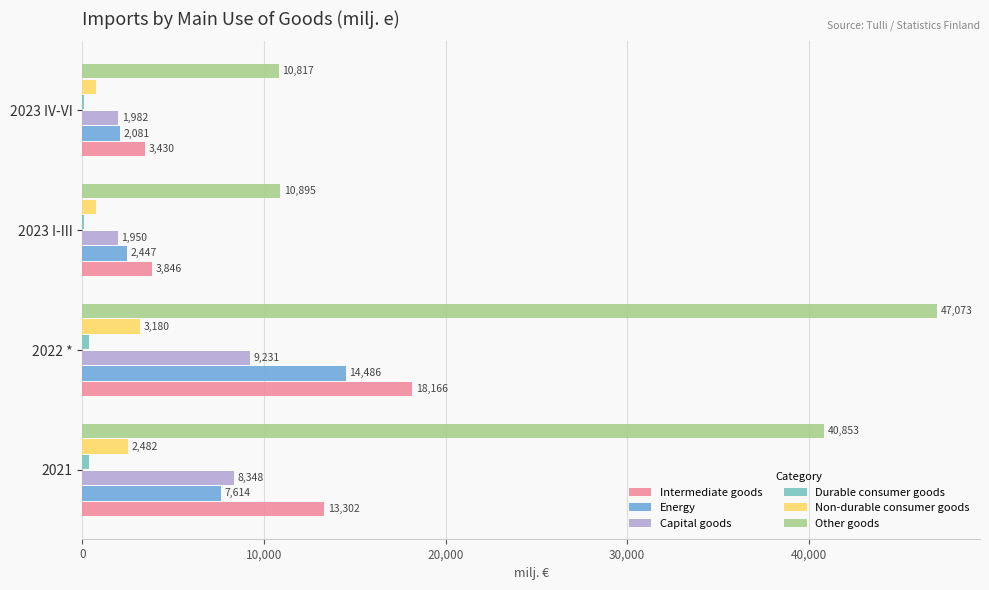

Which category has the highest value in the Energy series?

2022 *